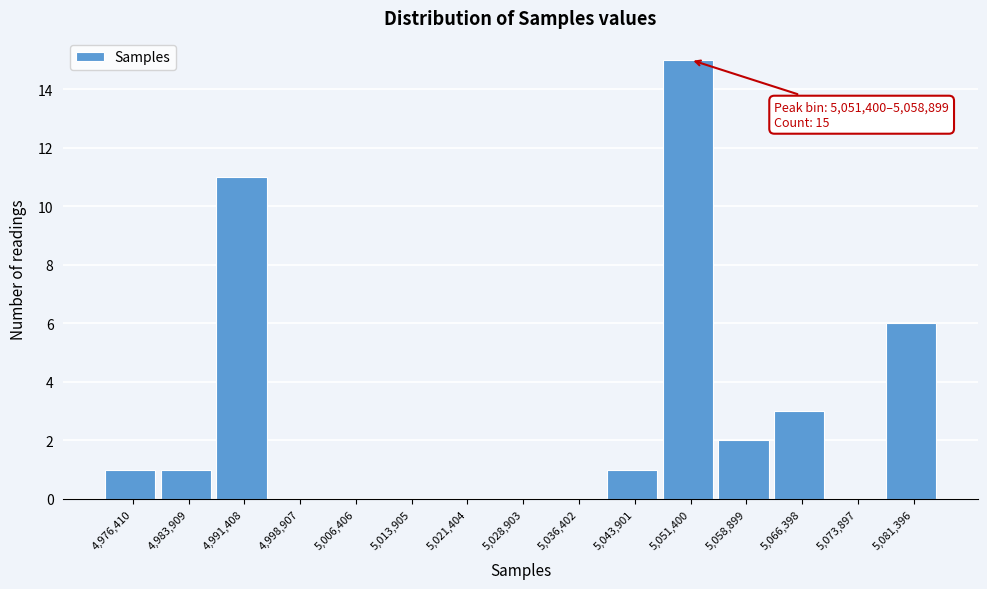

Reading left to right, what are all the values shown in this chart?

4,976,410=1	4,983,909=1	4,991,408=11	4,998,907=0	5,006,406=0	5,013,905=0	5,021,404=0	5,028,903=0	5,036,402=0	5,043,901=1	5,051,400=15	5,058,899=2	5,066,398=3	5,073,897=0	5,081,396=6